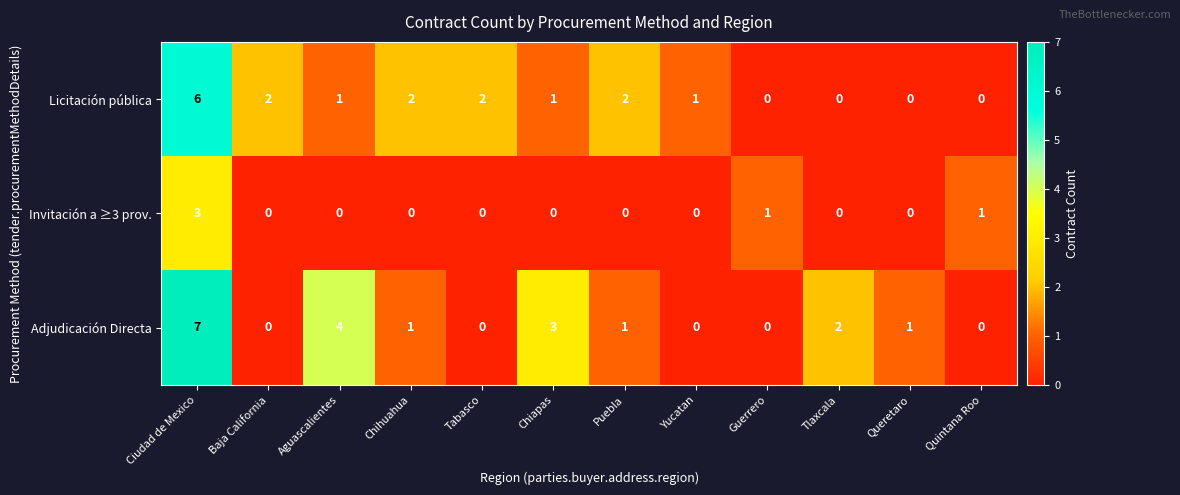

Is it true that Adjudicación Directa equals 2 at Tlaxcala?

True